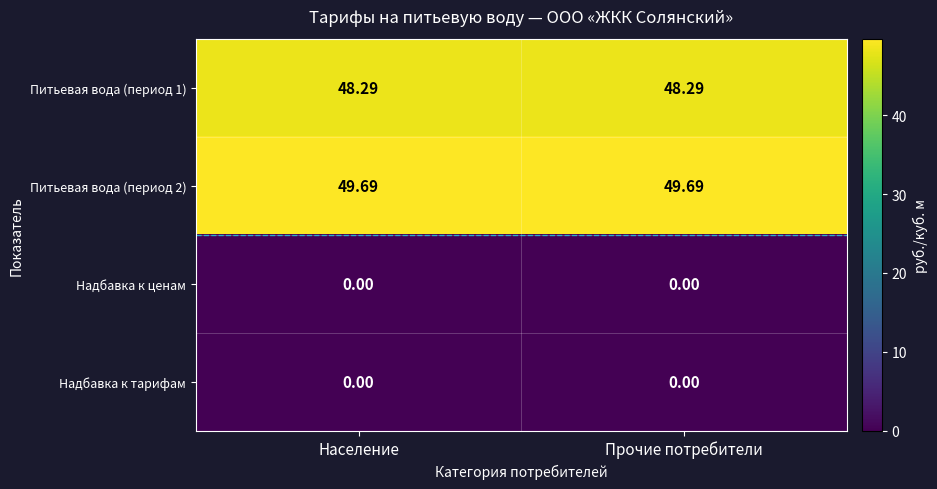

Is the value of Надбавка к ценам at Население greater than the value of Питьевая вода (период 1) at Прочие потребители?

No